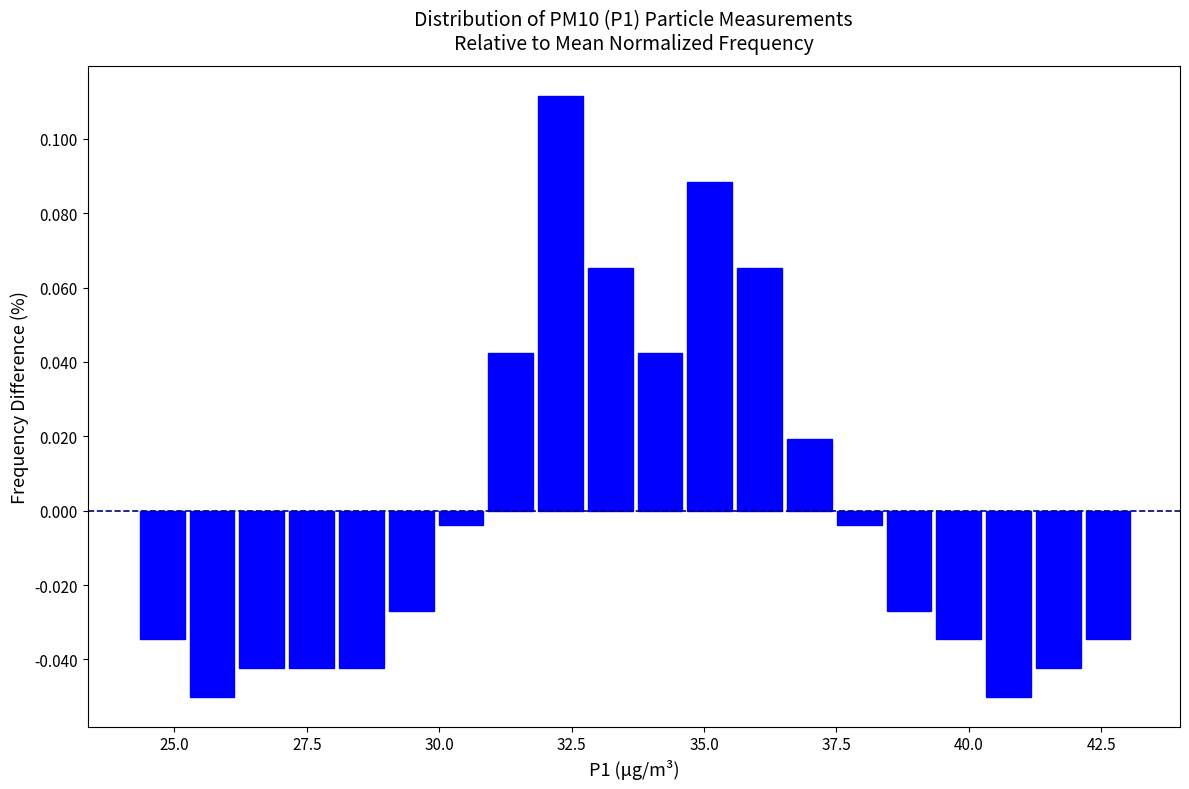

Around what value on the x-axis is the tallest bar? Give the approximate position of its centre, as read against the axis.

32.5